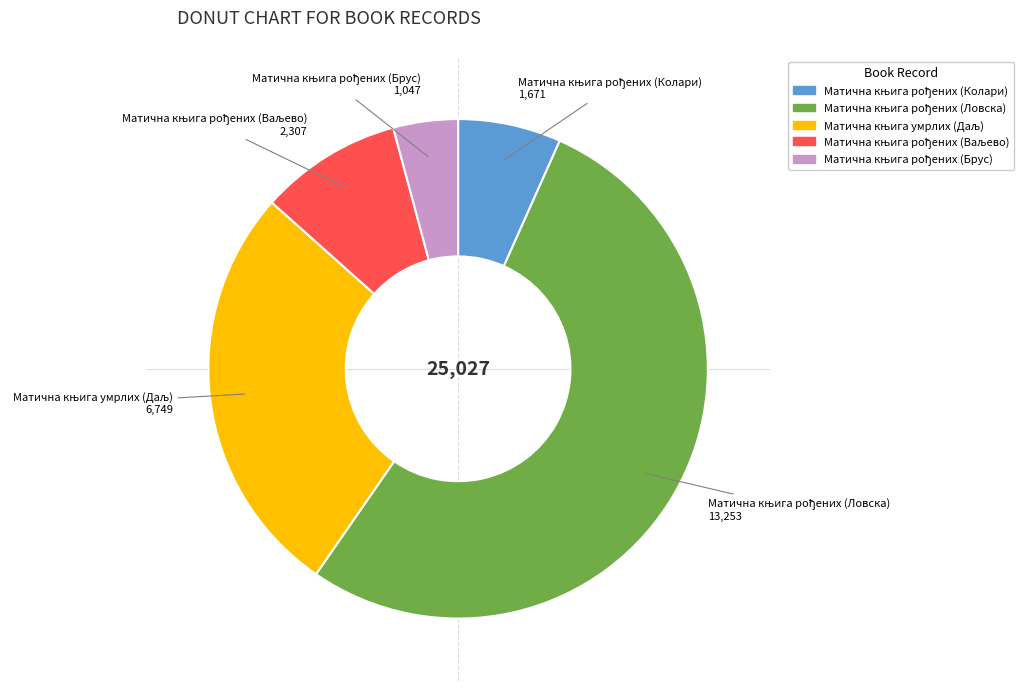

Is there a majority slice in this chart?

Yes